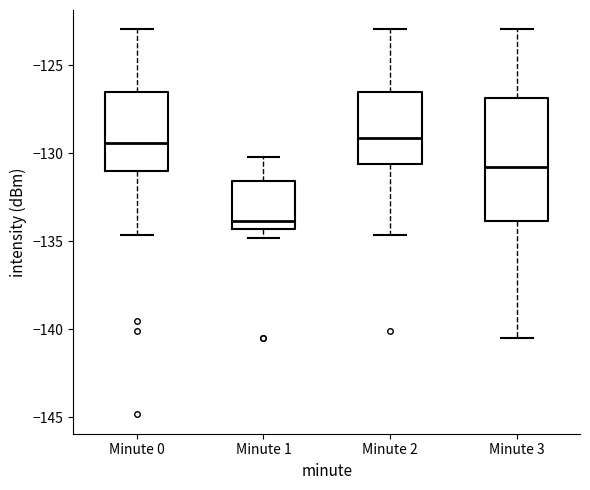

Reading left to right, read every box against the y-axis: the position of its median line, the range the box covers, and the ends of its whiskers. The values are not printed on the chart, so give them approximately, as read against the axis.

Minute 0: median -129.5, box -131.0 to -126.5, whiskers -134.5 to -123.0
Minute 1: median -134.0, box -134.5 to -131.5, whiskers -135.0 to -130.0
Minute 2: median -129.0, box -130.5 to -126.5, whiskers -134.5 to -123.0
Minute 3: median -131.0, box -134.0 to -127.0, whiskers -140.5 to -123.0